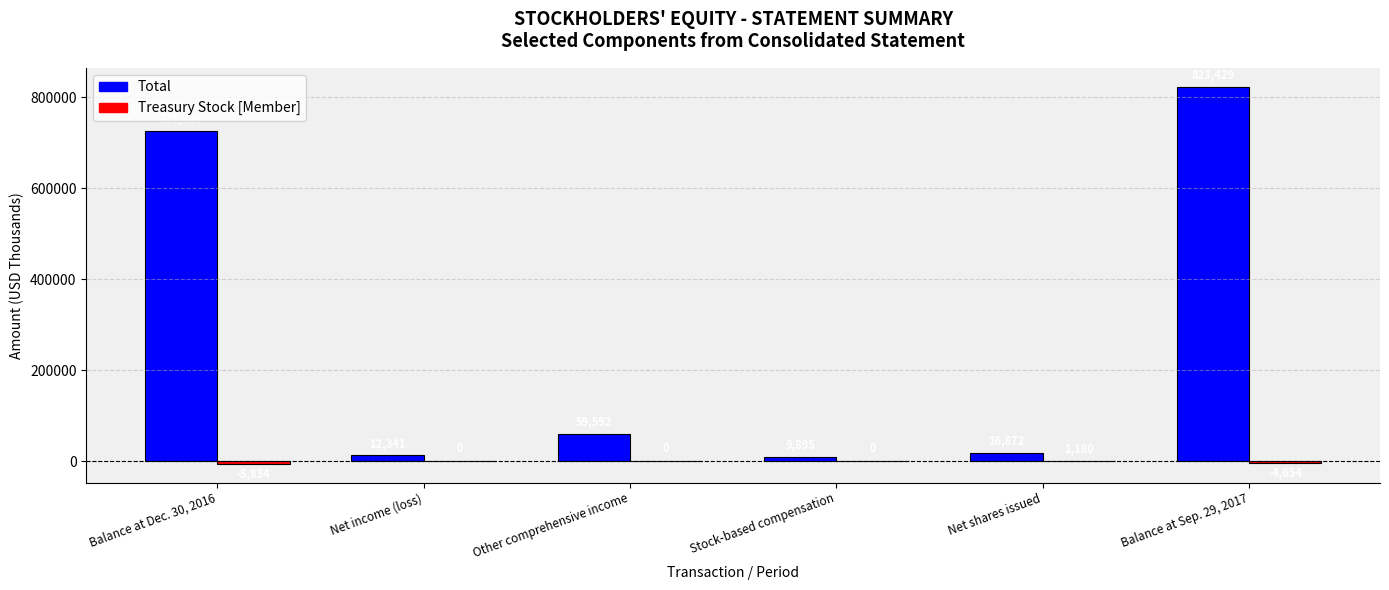

Which category has the highest value in the Total series?

Balance at Sep. 29, 2017